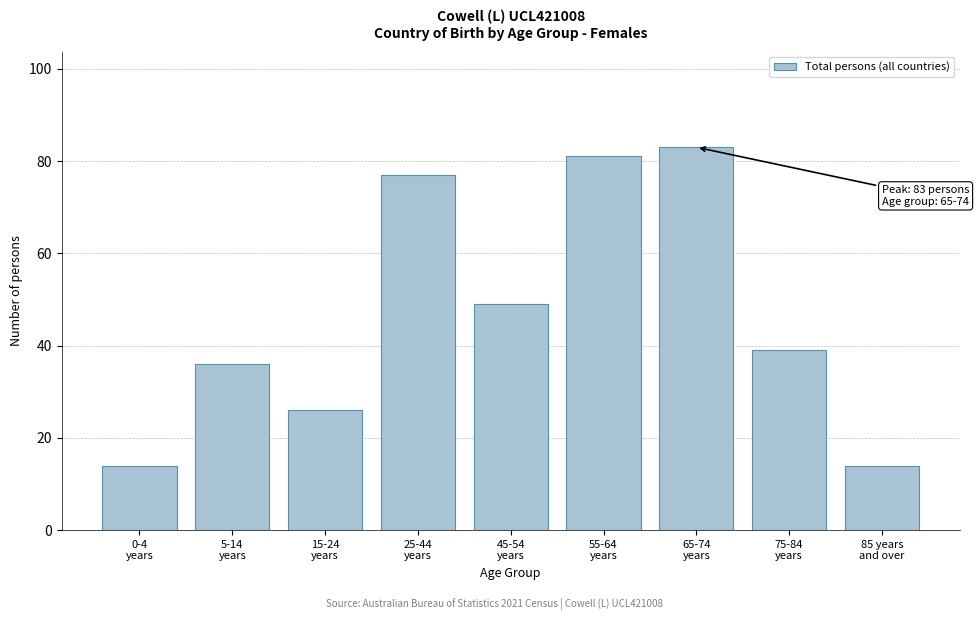

Reading right to left, transcribe all the data shown in this chart.

14	39	83	81	49	77	26	36	14